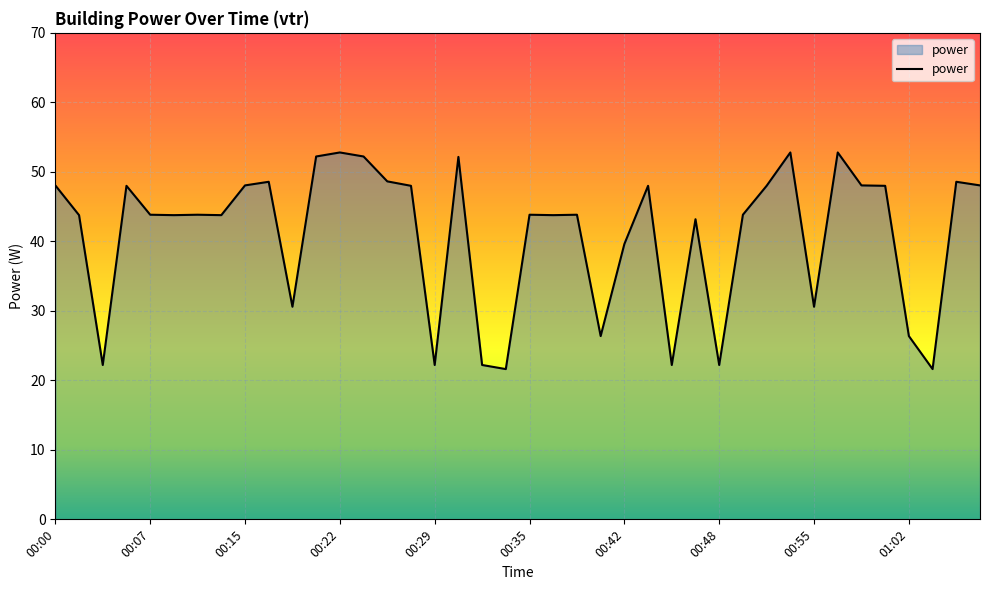

What is the average value?

41.0